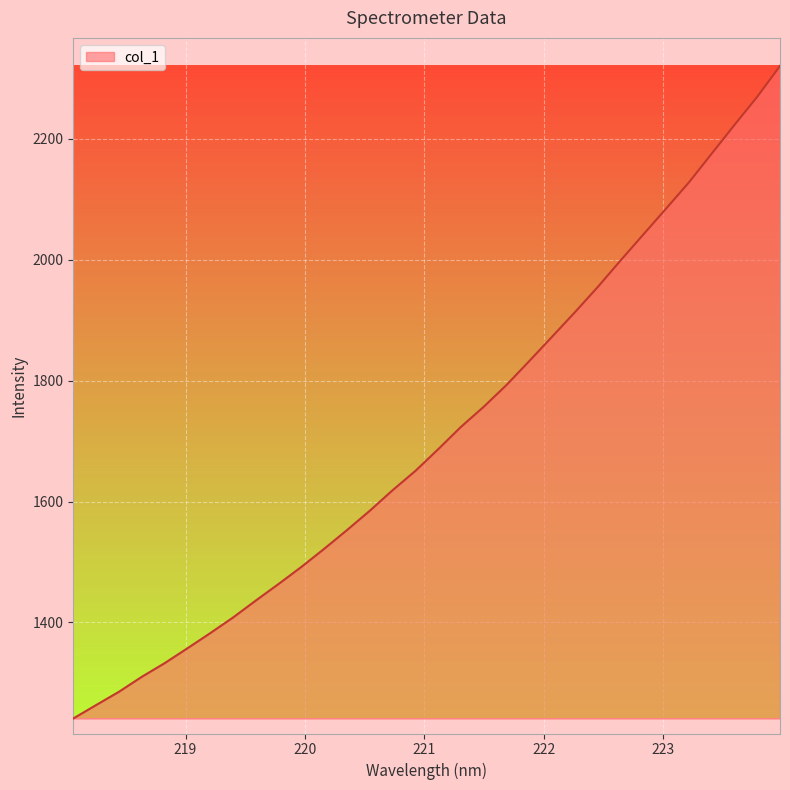

What is the greatest value displayed?

2320.4